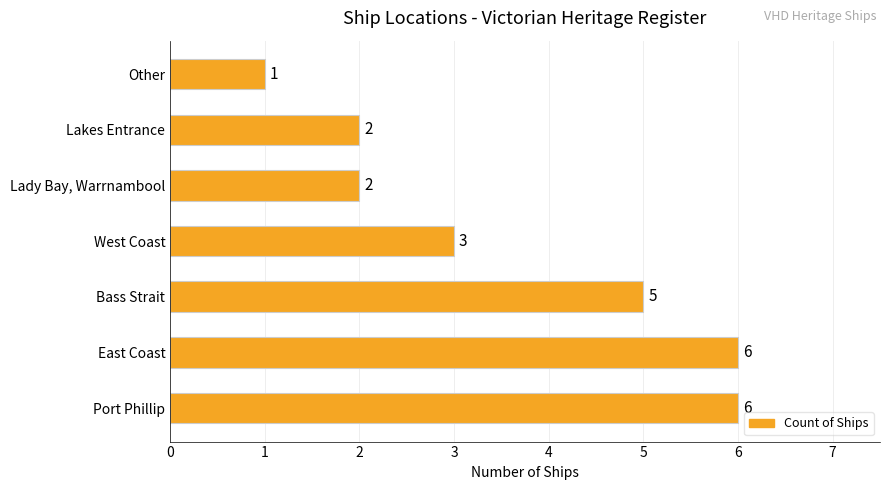

How many values are between 2 and 6?

6